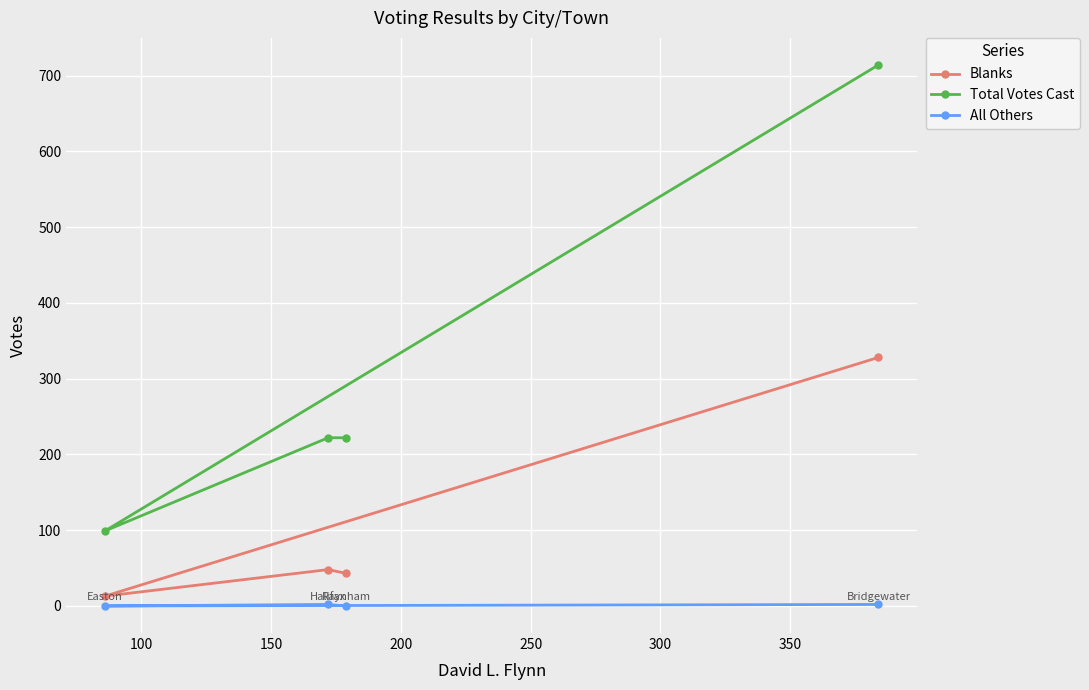

True or false: All Others and Total Votes Cast cross at least once.

False